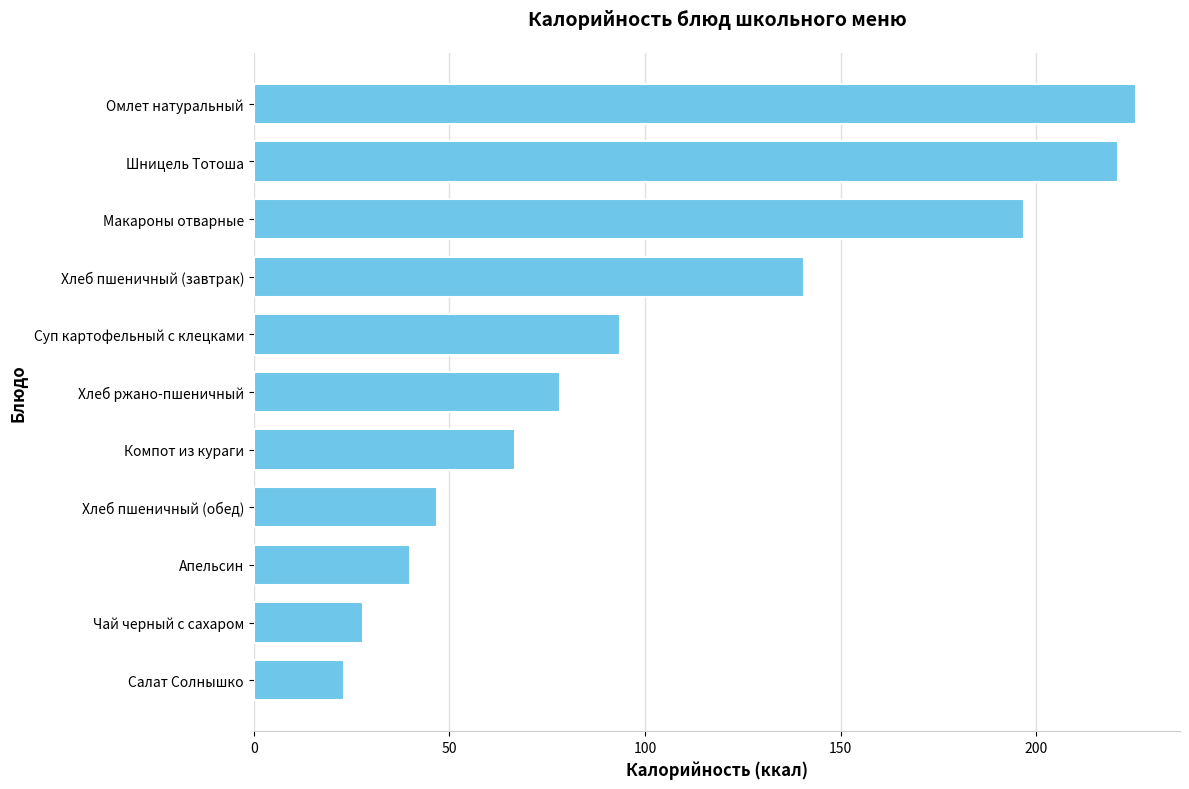

How many values are below 78?

5